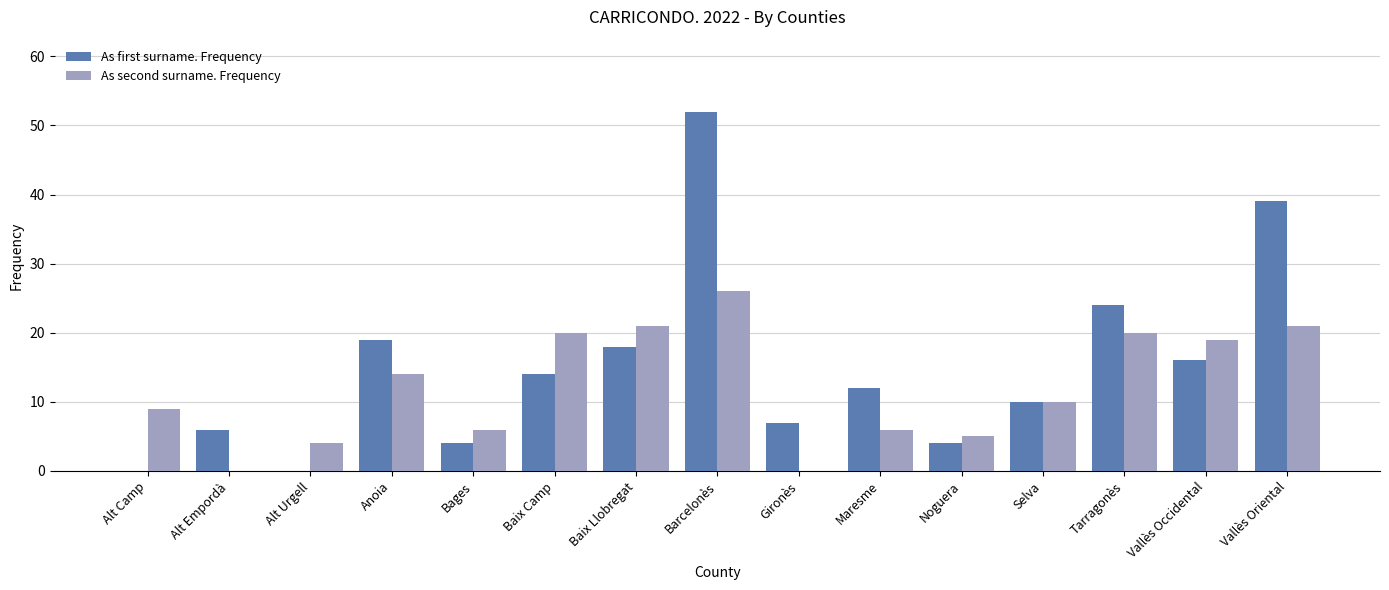

The value of As first surname. Frequency at Alt Empordà is 6. True or false?

True